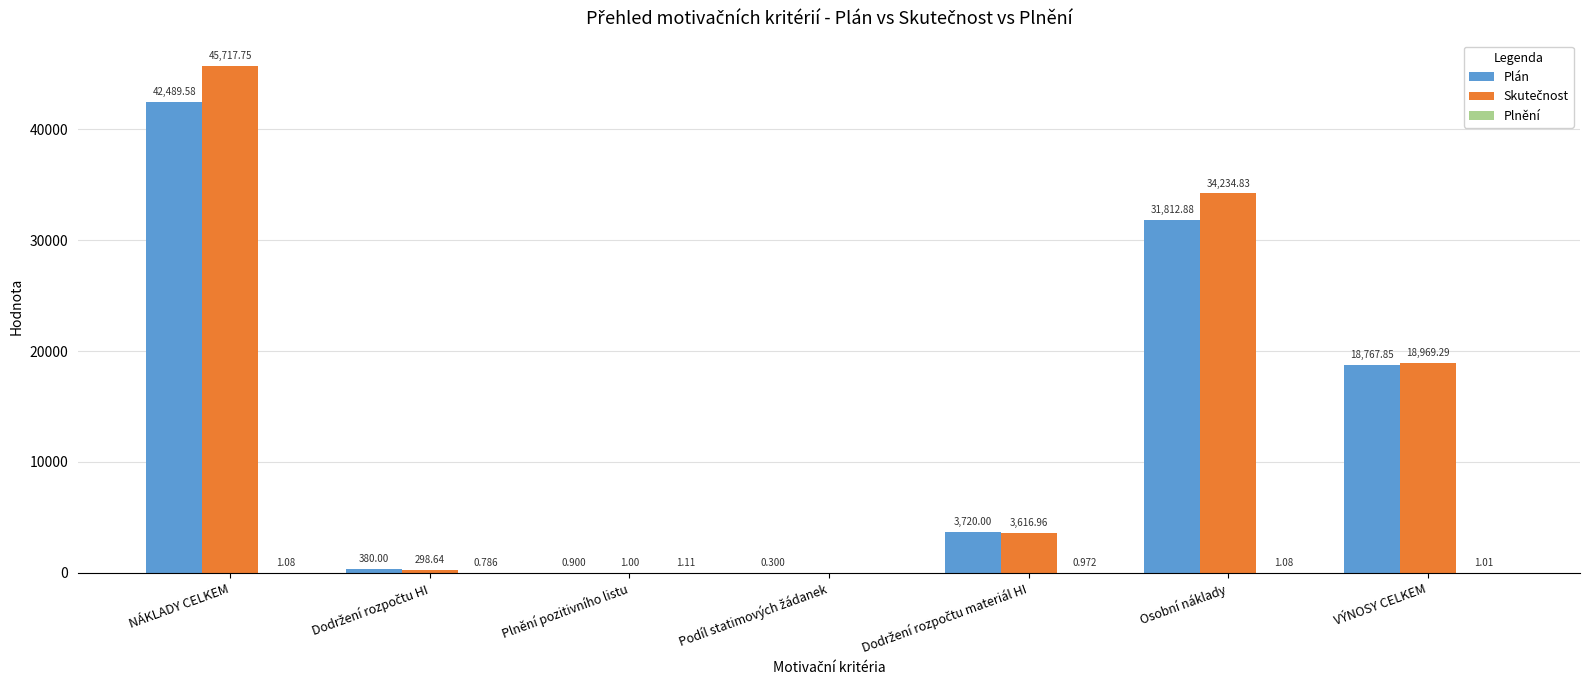

Which label corresponds to the largest value in the chart?

NÁKLADY CELKEM